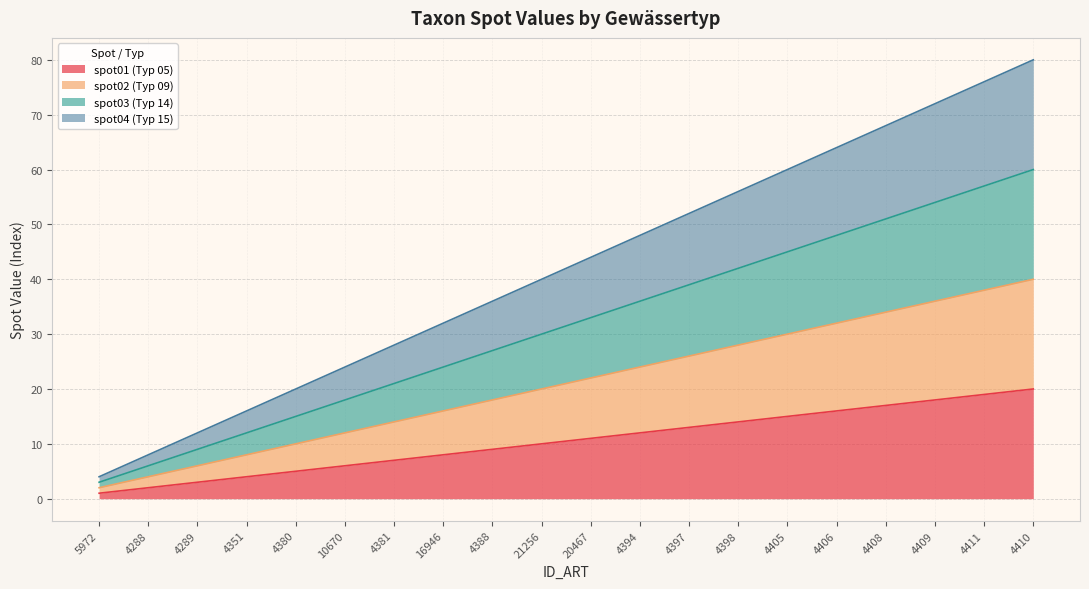

What is the smallest value displayed?

1